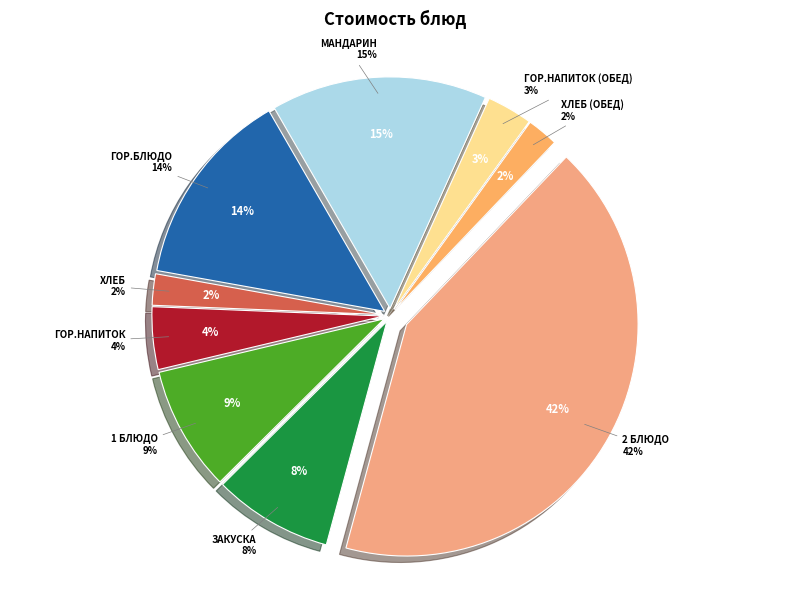

Which slice is the smallest?

хлеб